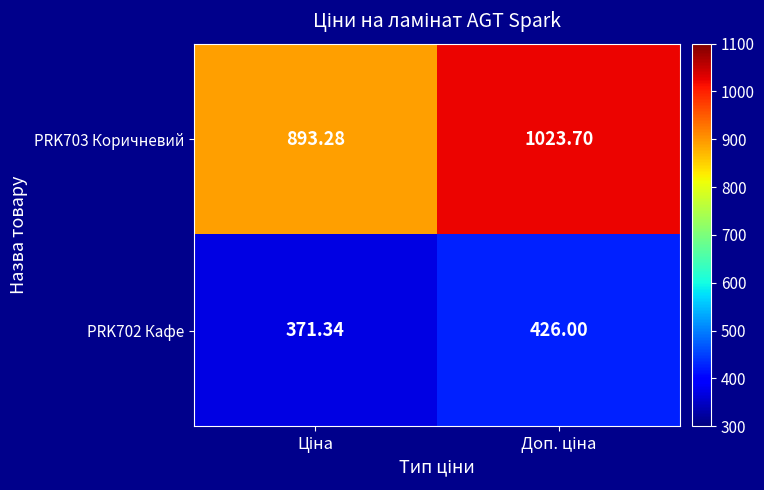

How many data points in PRK702 Кафе are less than 426?

1